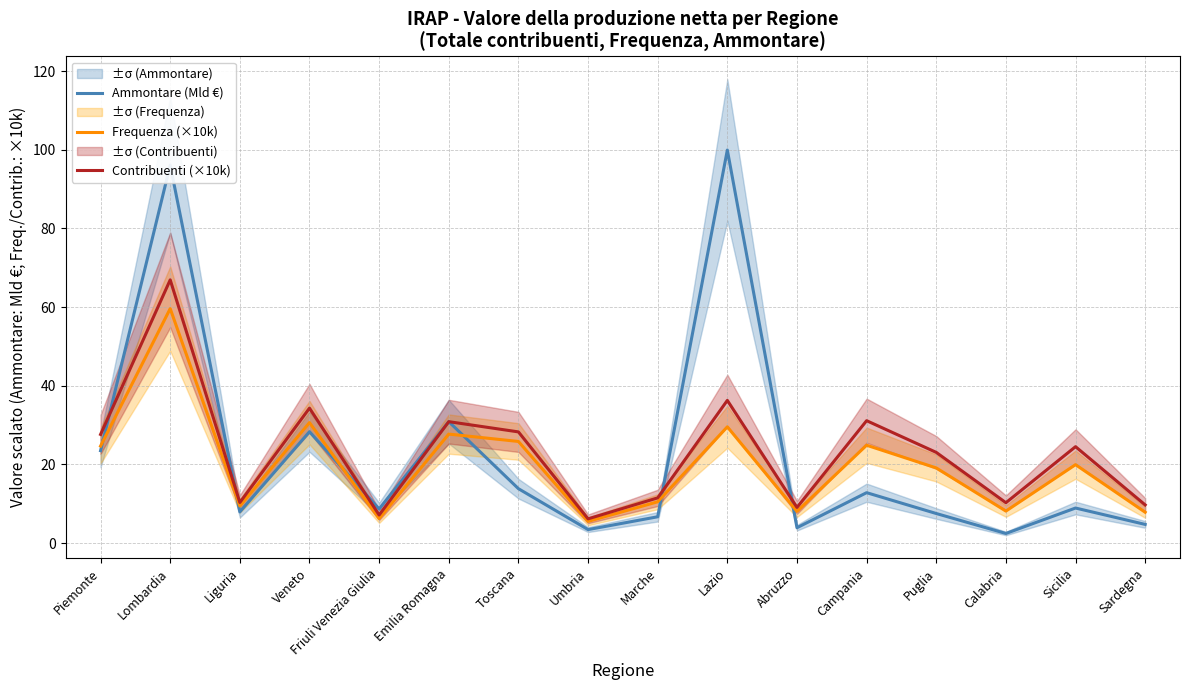

In Frequenza (×10k), how many points are lower than both neighbors (excluding endpoints)?

5